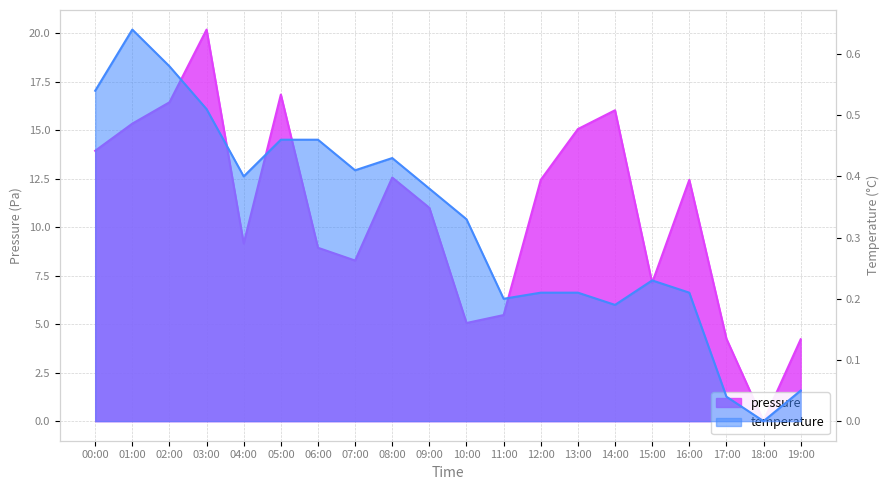

What is the difference between the pressure values at 16:00 and 09:00?

1.4